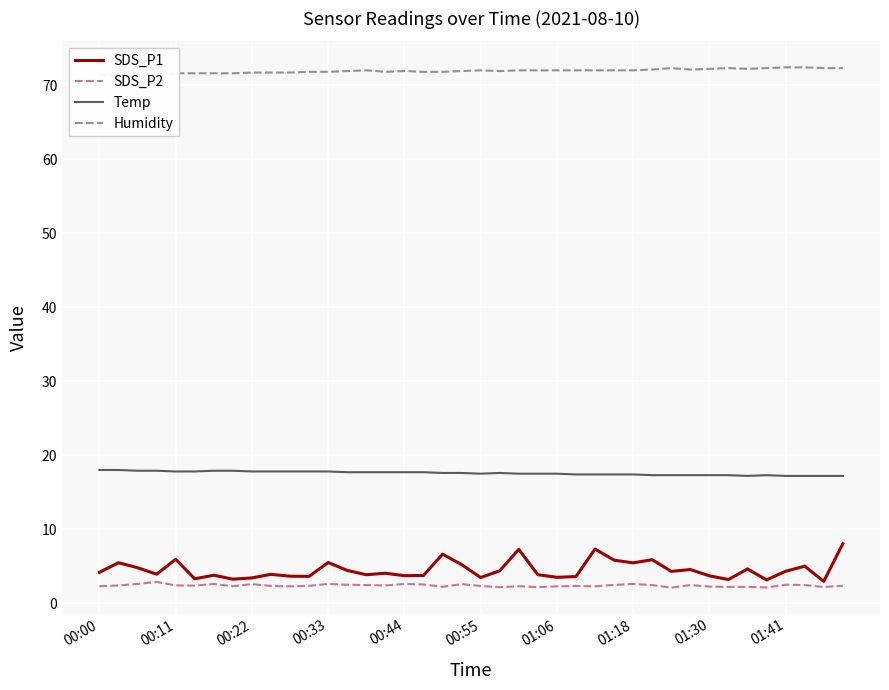

How many interior local valleys does the Humidity series have?

4